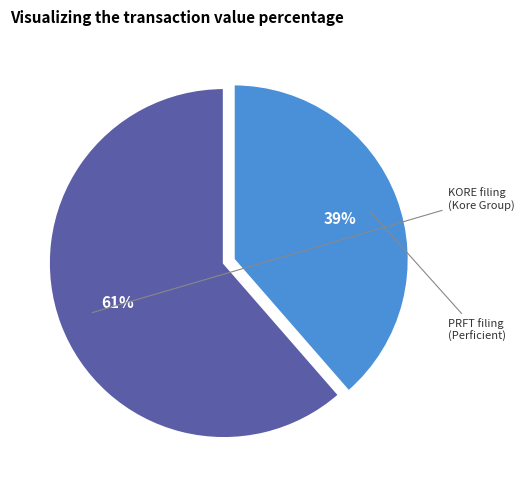

To the nearest percent, what is the average slice percentage?

50%